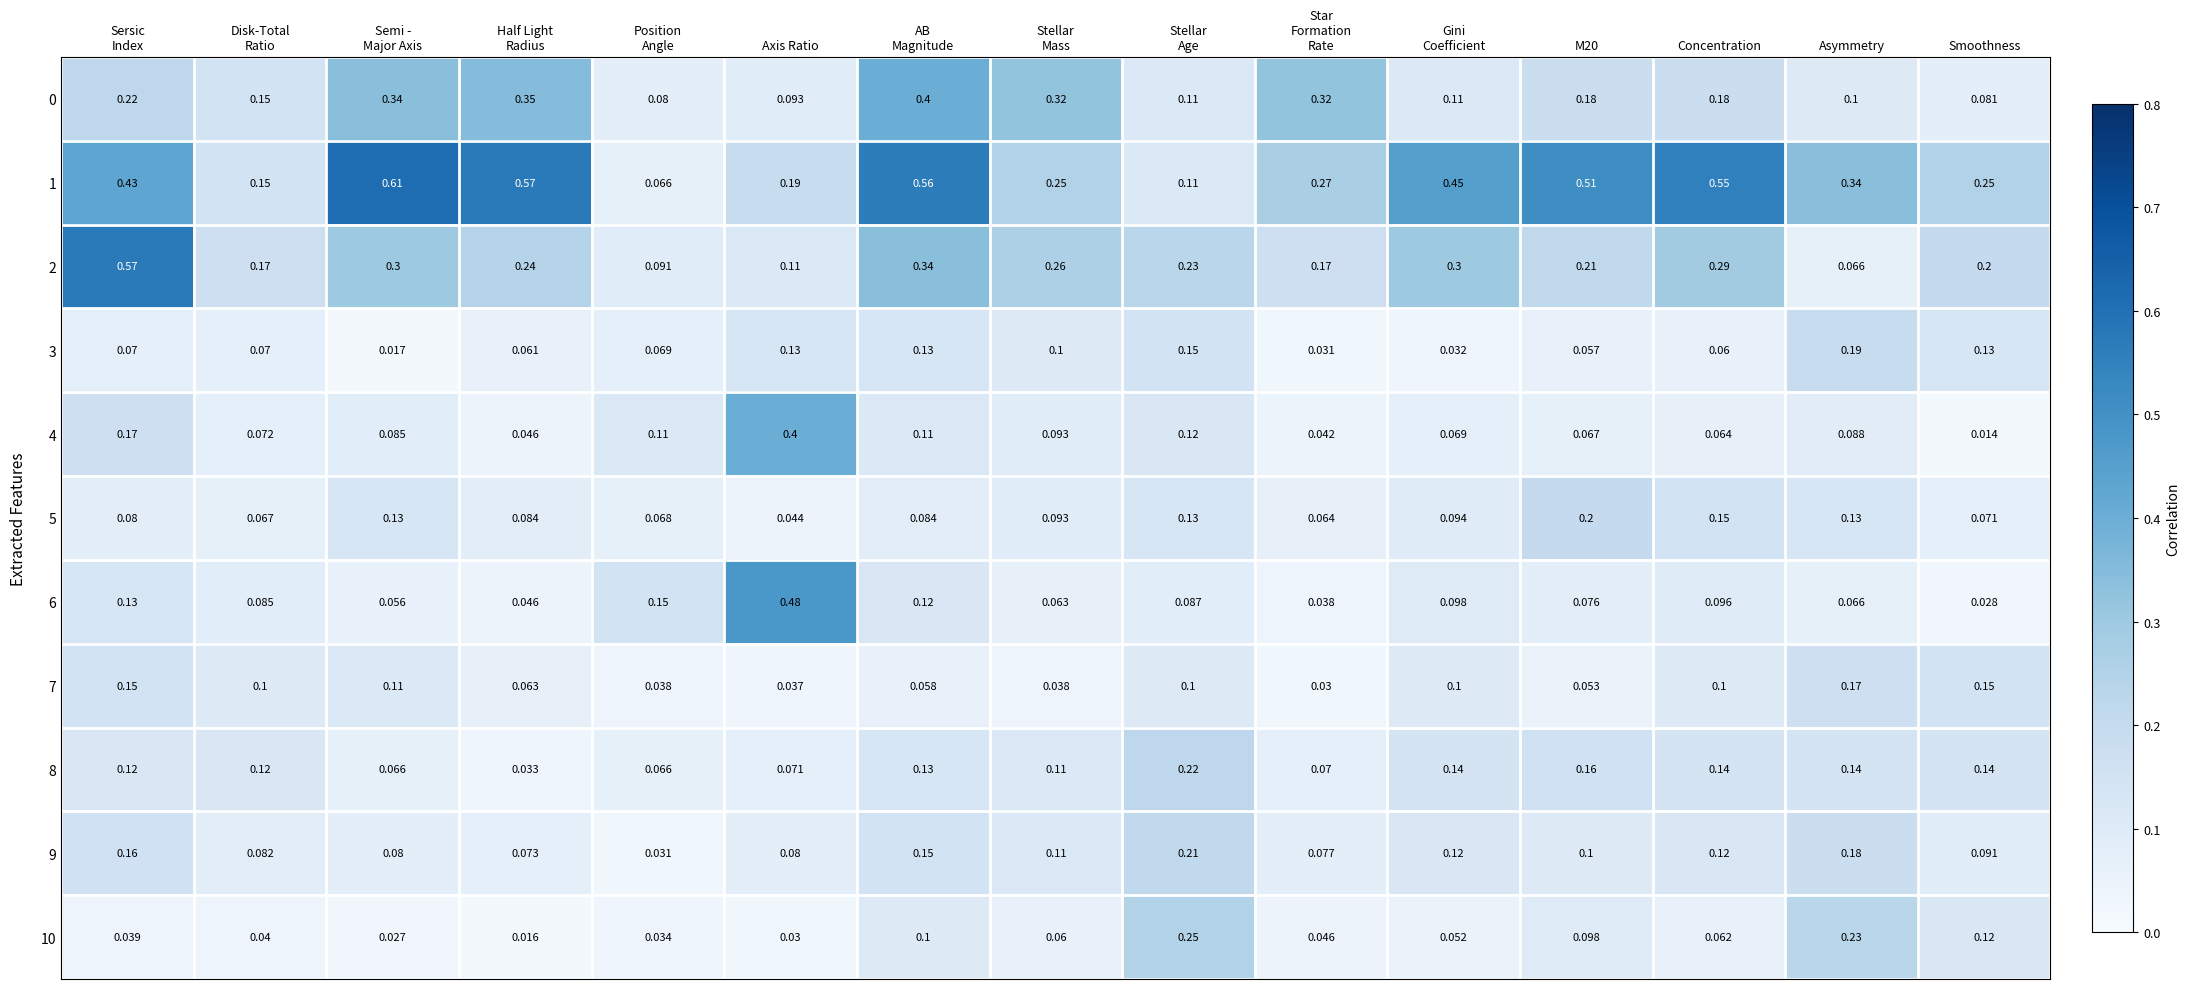

At which category is the sum across all series the highest?

AB
Magnitude